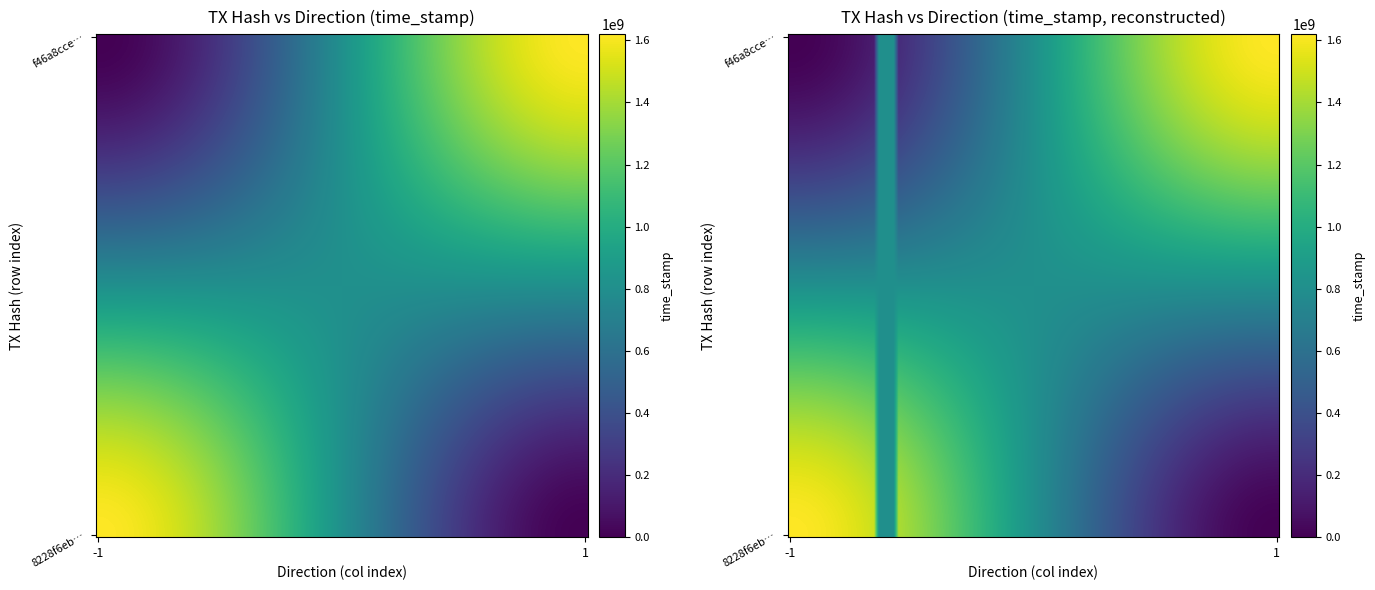

Which series changed the most between direction and time_stamp?

8228f6eb8024a84ec7c7fbf1f1f2528acf15b72